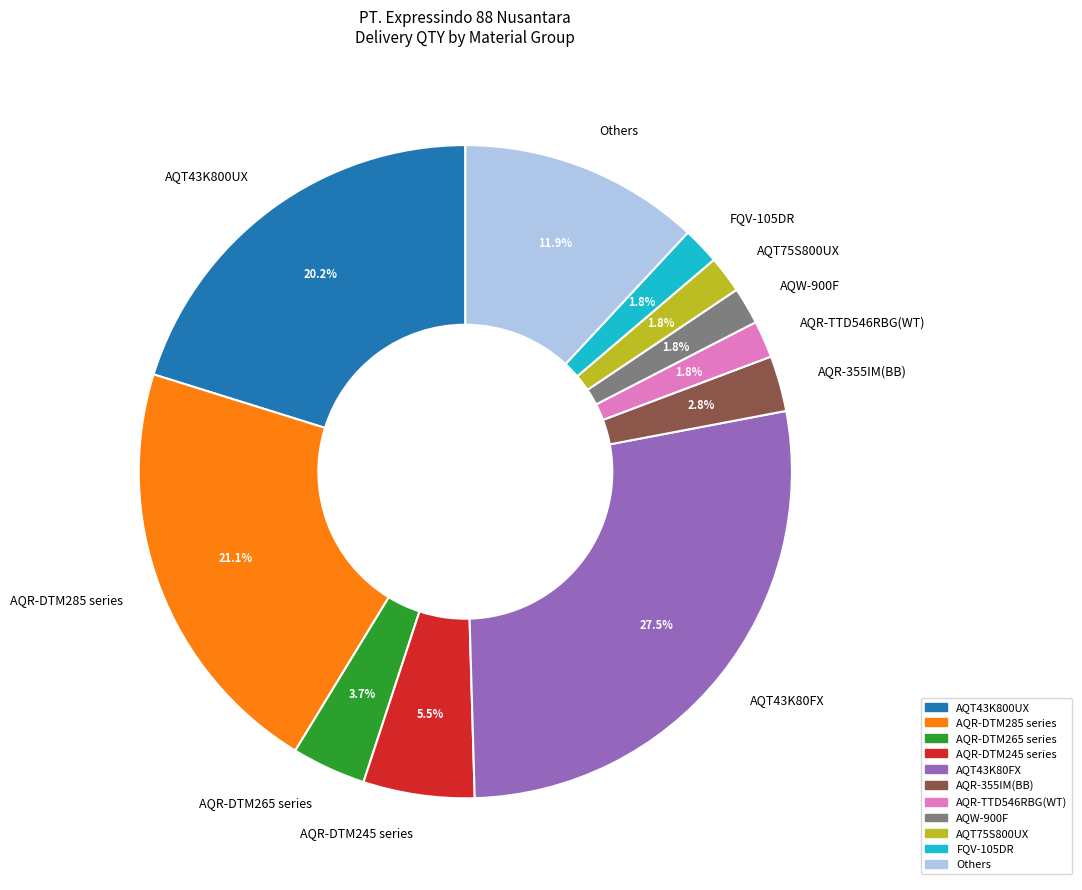

Do AQT43K80FX and AQT43K800UX together represent more than half of the pie?

No